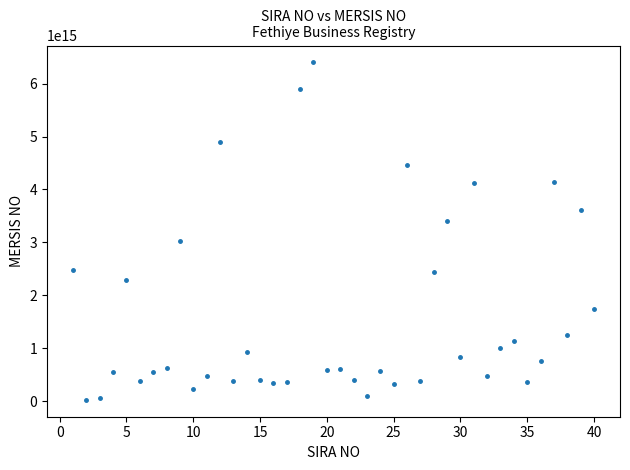

What is the range of X values (max minus min)?

39